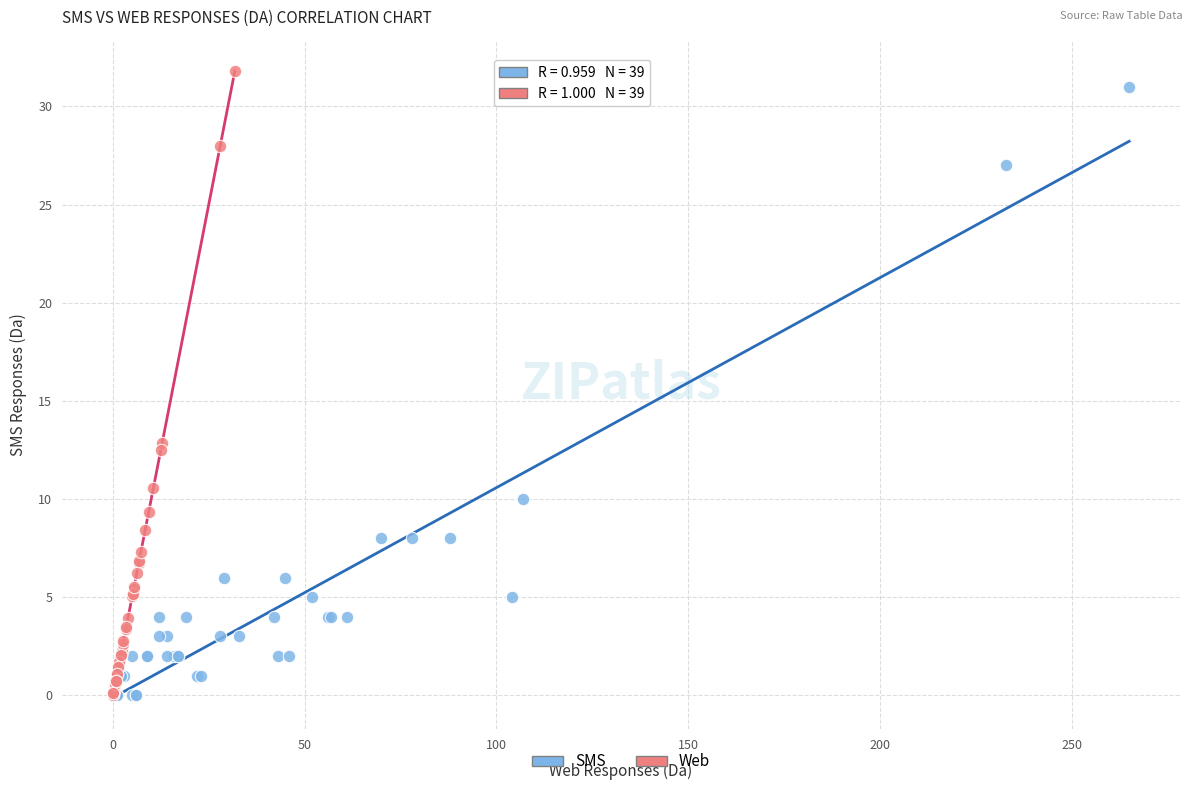

Which series has the widest spread of Y values?

Web